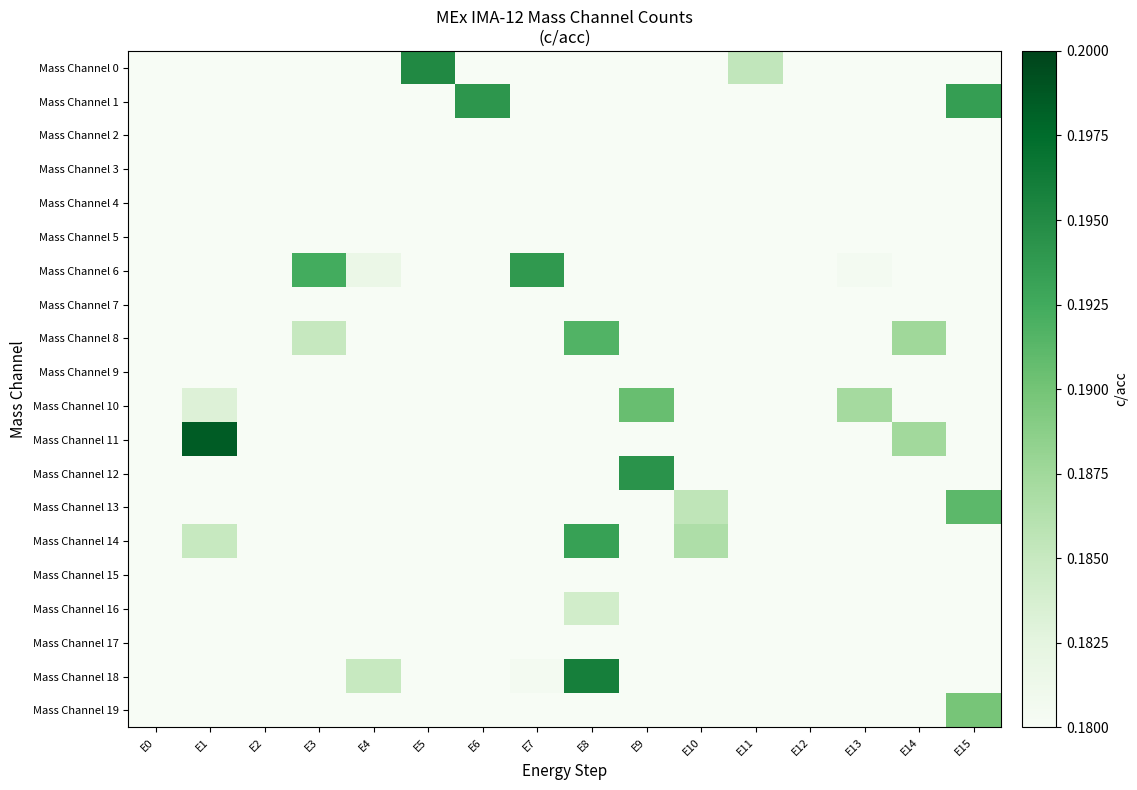

Rank the series at E13 from lowest to highest value.

Mass Channel 16, Mass Channel 18, Mass Channel 12, Mass Channel 15, Mass Channel 11, Mass Channel 5, Mass Channel 17, Mass Channel 3, Mass Channel 13, Mass Channel 8, Mass Channel 7, Mass Channel 9, Mass Channel 4, Mass Channel 1, Mass Channel 19, Mass Channel 14, Mass Channel 2, Mass Channel 0, Mass Channel 6, Mass Channel 10